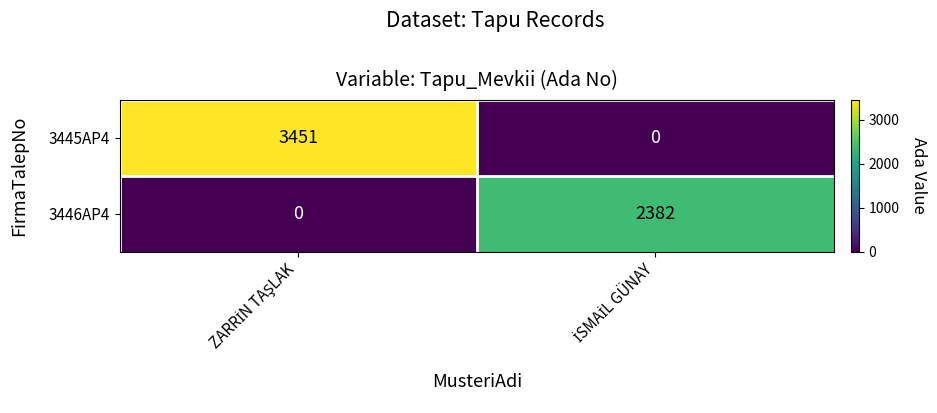

What is the average value of the 3446AP4 series?

1191